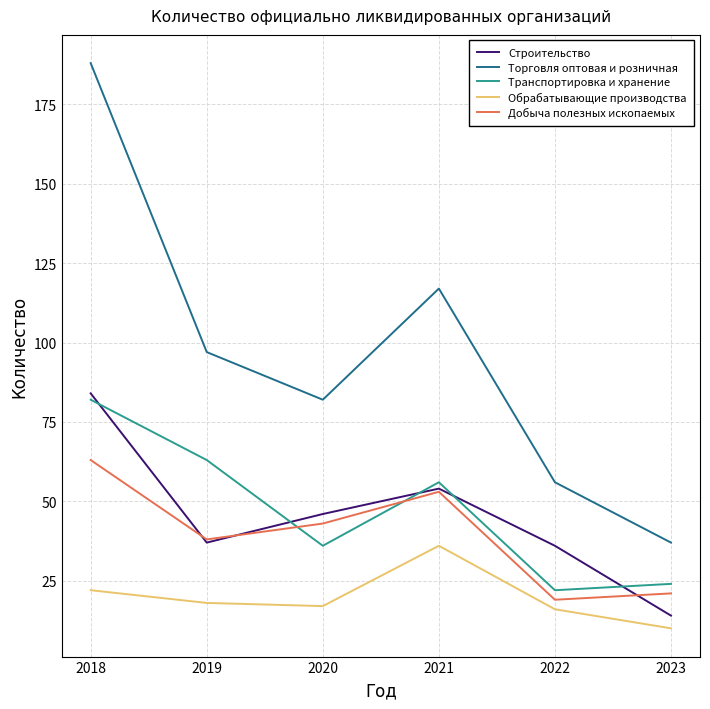

Is it true that Добыча полезных ископаемых equals 12 at 2020?

False